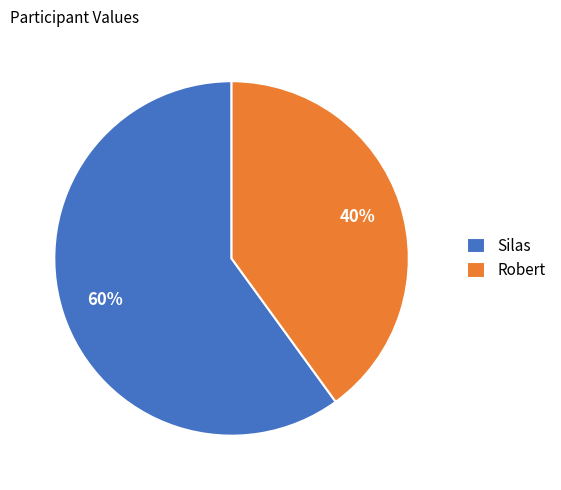

Is there a majority slice in this chart?

Yes